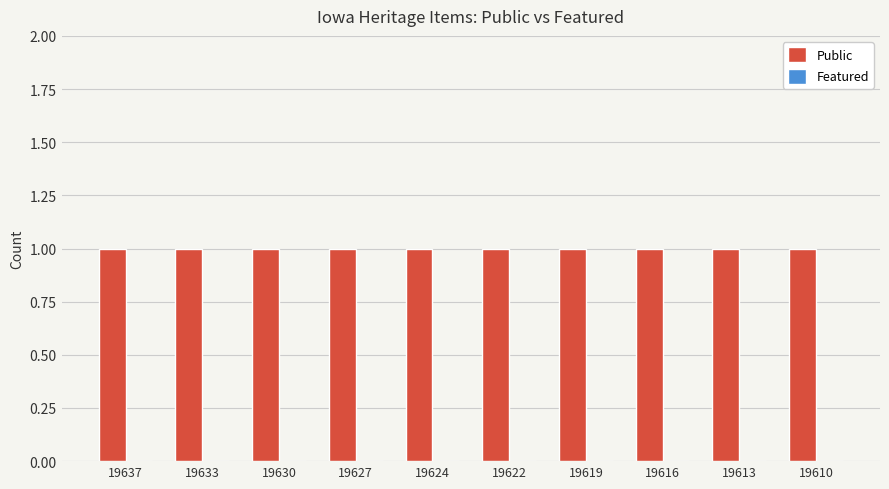

Rank the categories by Featured value from lowest to highest.

19637, 19633, 19630, 19627, 19624, 19622, 19619, 19616, 19613, 19610